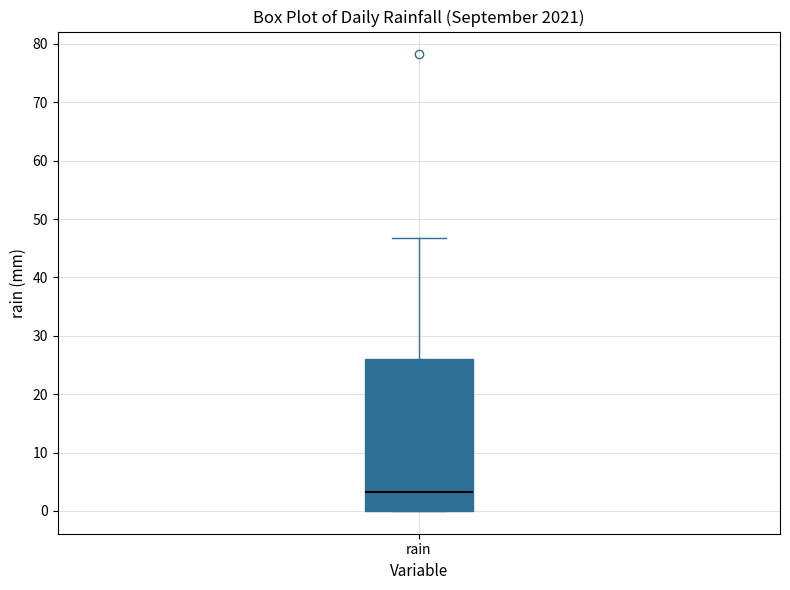

Where does the median line of the box for rain sit on the y-axis? The values are not printed on the chart, so give them approximately, as read against the axis.

3